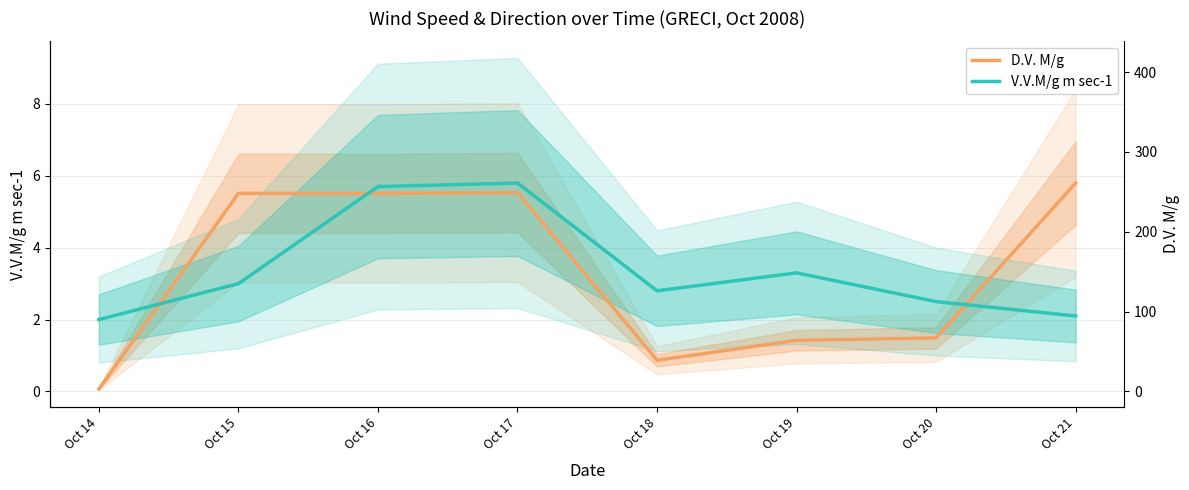

What are all the series names shown in the legend?

D.V. M/g, V.V.M/g m sec-1